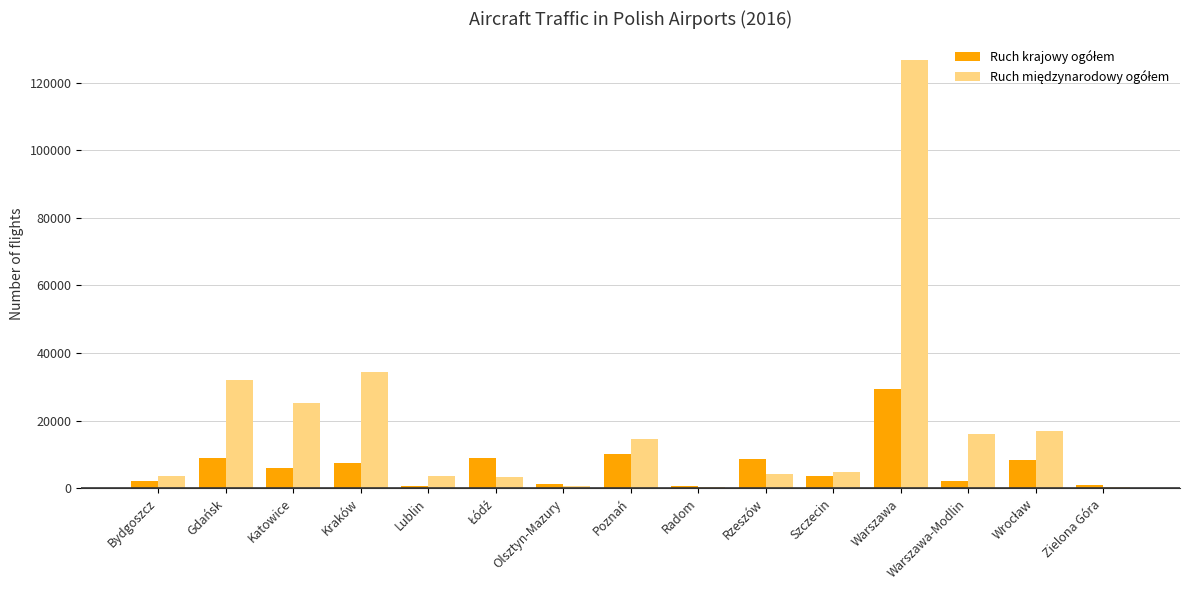

What is the total value across all series at Poznań?

24776